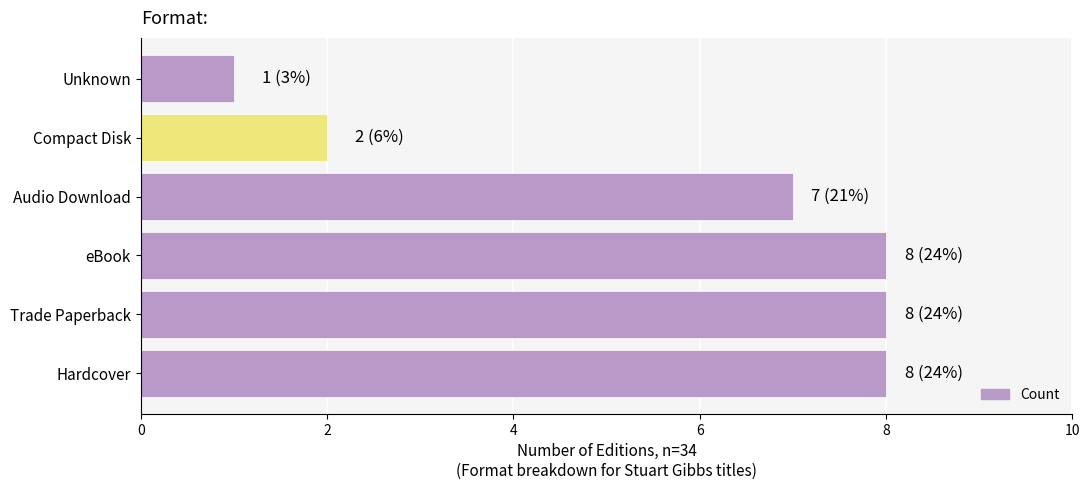

What is the change in value from eBook to Unknown?

-7